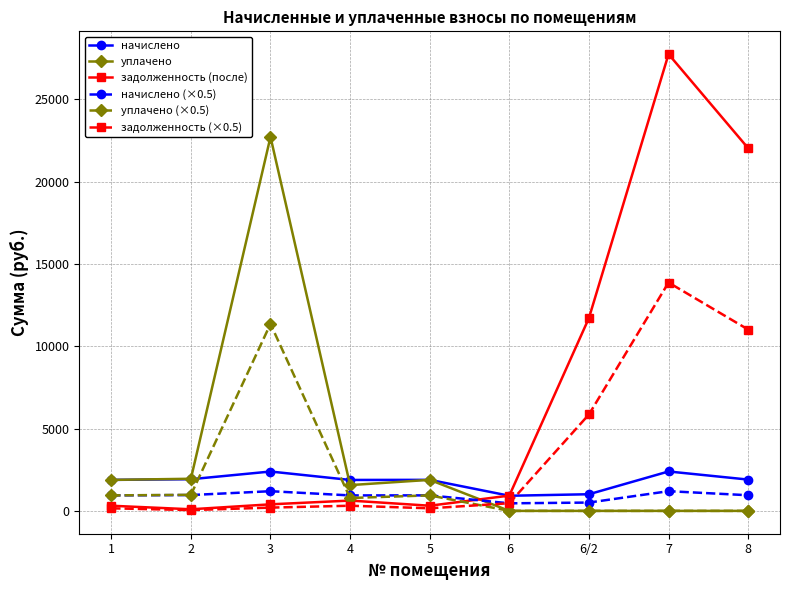

What is the value of the начислено (×0.5) point at the 4th from the left?

939.7